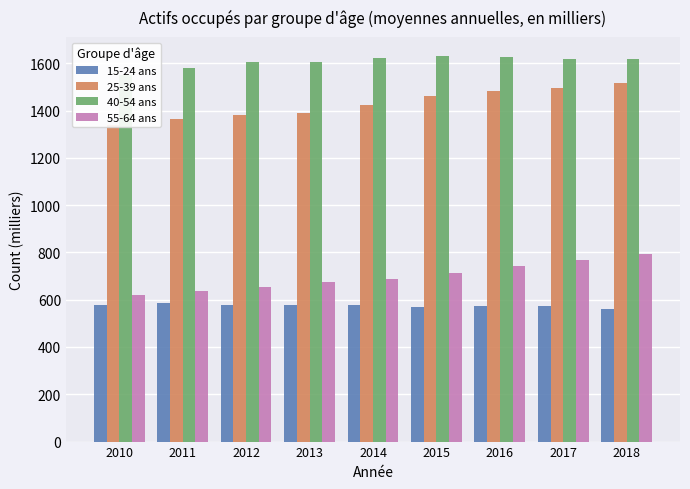

Reading left to right, what are all the values shown in this chart?

15-24 ans: 2010=577.9	2011=586.3	2012=576.2	2013=577.5	2014=576.3	2015=569.8	2016=573.8	2017=571.7	2018=559.8
25-39 ans: 2010=1336.9	2011=1363.3	2012=1380.0	2013=1387.8	2014=1421.2	2015=1460.0	2016=1480.8	2017=1496.5	2018=1518.2
40-54 ans: 2010=1551.3	2011=1580.8	2012=1604.4	2013=1606.8	2014=1623.4	2015=1629.5	2016=1627.9	2017=1619.0	2018=1619.5
55-64 ans: 2010=621.1	2011=638.8	2012=653.7	2013=673.7	2014=685.9	2015=711.3	2016=740.6	2017=767.2	2018=791.9